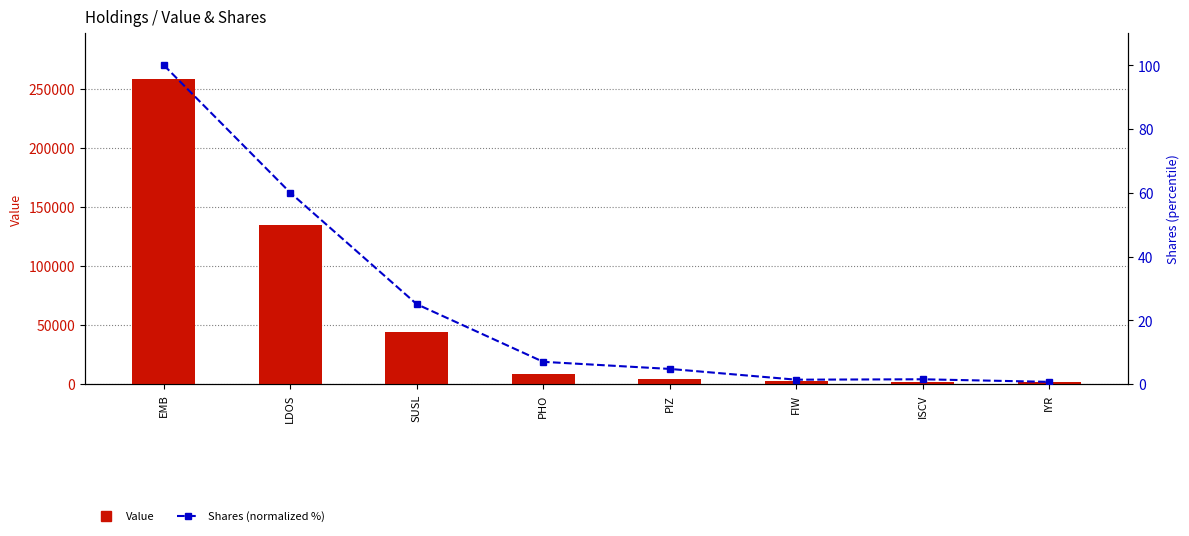

What is the difference between the Value values at PIZ and ISCV?

2000.0